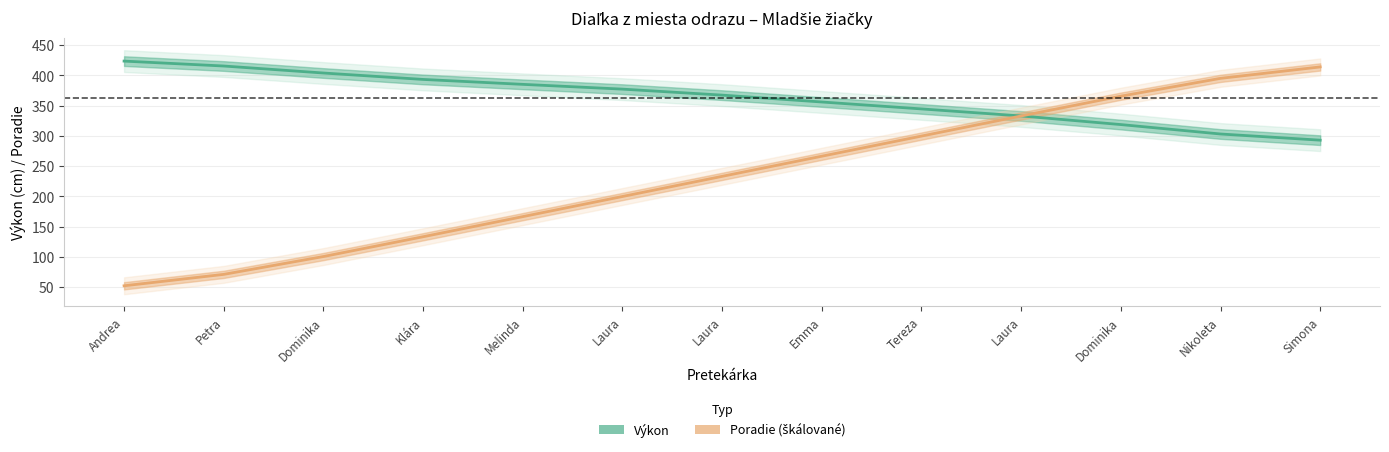

What are all the series names shown in the legend?

Výkon, Poradie (škálované)